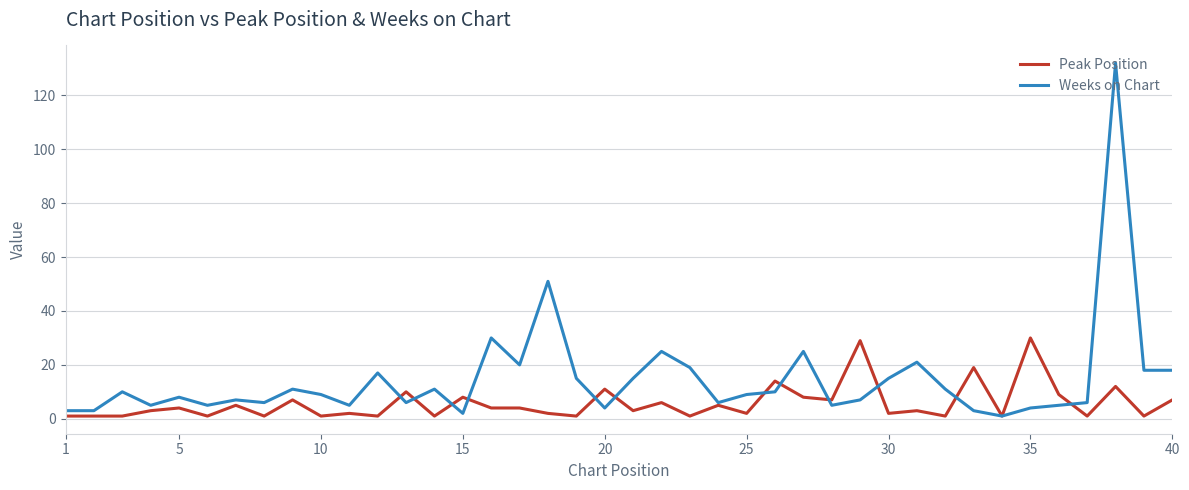

What are all the series names shown in the legend?

Peak Position, Weeks on Chart